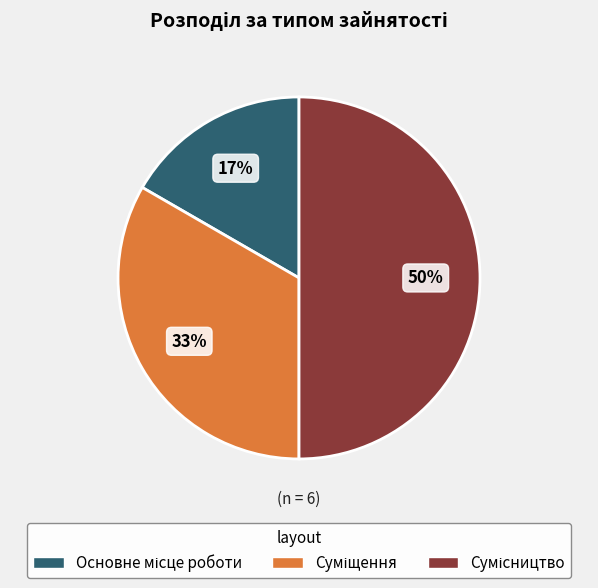

To the nearest percent, what is the difference between the largest and smallest slice percentages?

33%